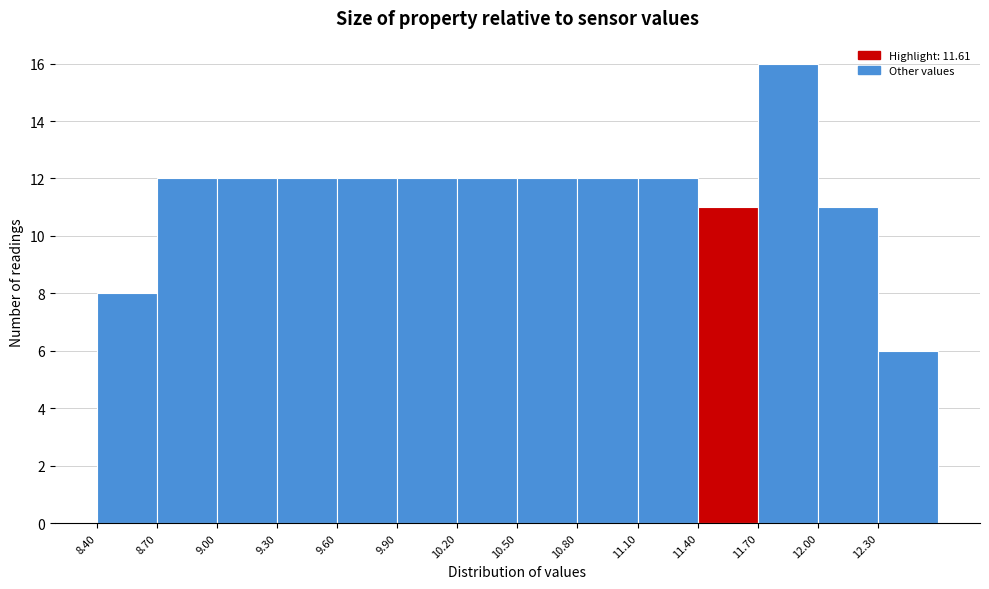

Reading left to right, list every bar in this chart as the range it spans on the x-axis followed by its height. The values are not printed on the chart, so give them approximately, as read against the axis.

8.4 to 8.7: 8
8.7 to 9.0: 12
9.0 to 9.3: 12
9.3 to 9.6: 12
9.6 to 9.9: 12
9.9 to 10.2: 12
10.2 to 10.5: 12
10.5 to 10.8: 12
10.8 to 11.1: 12
11.1 to 11.4: 12
11.4 to 11.7: 11
11.7 to 12.0: 16
12.0 to 12.3: 11
12.3 to 12.6: 6